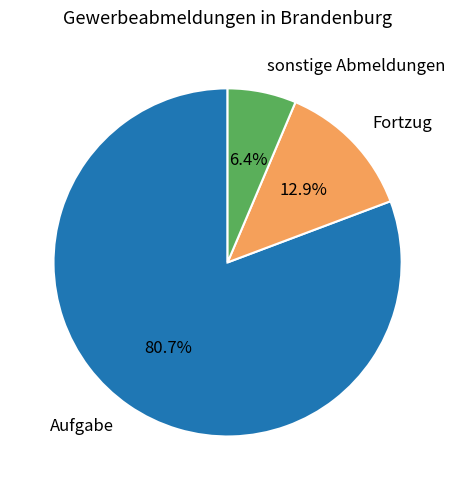

Is there a majority slice in this chart?

Yes